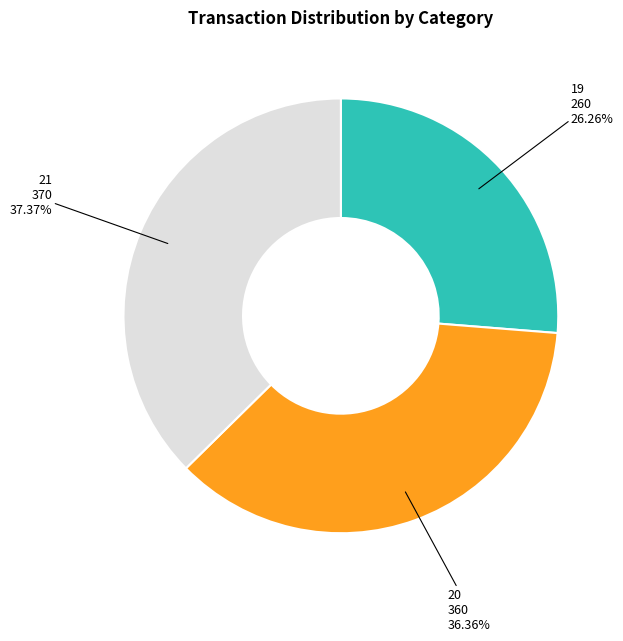

Rank the categories by value from highest to lowest.

21, 20, 19